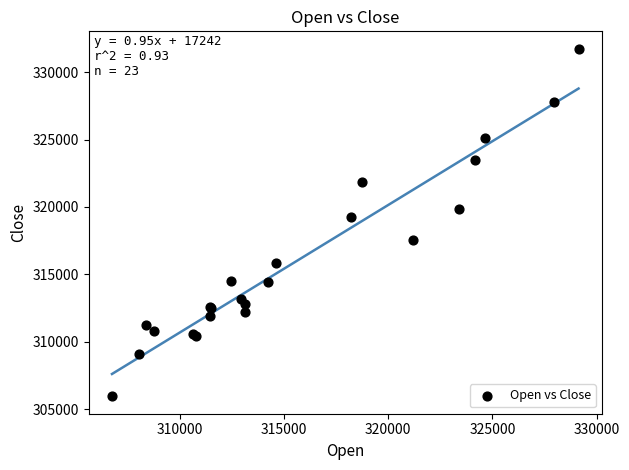

What Y value in the scatter plot is closest to 318843?

319283